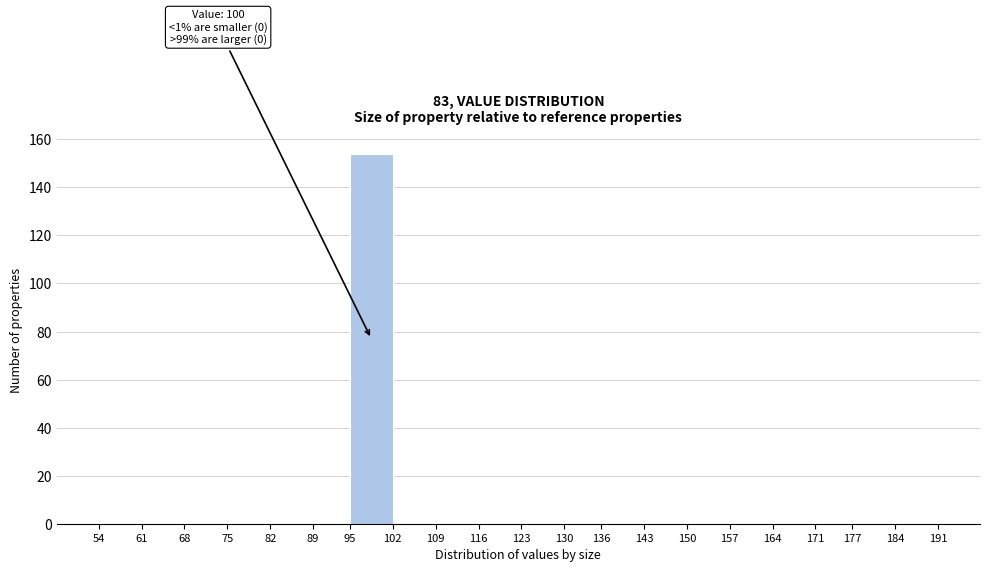

Over which range of the x-axis is the bar tallest?

95 to 102